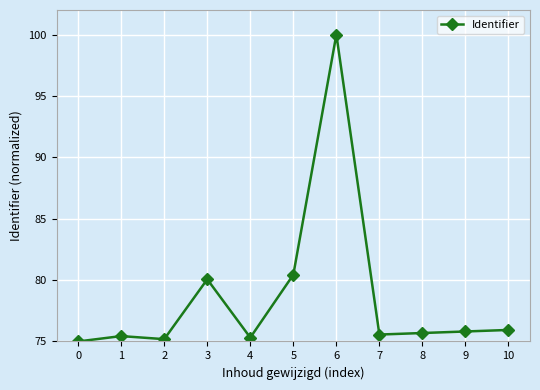

Does the chart have visible grid lines?

Yes